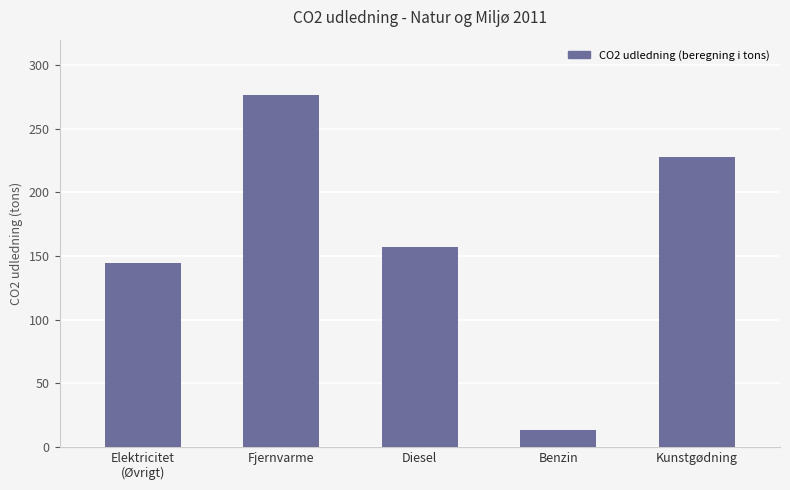

Reading right to left, what are all the values shown in this chart?

227.9	13.4	156.8	276.4	144.6